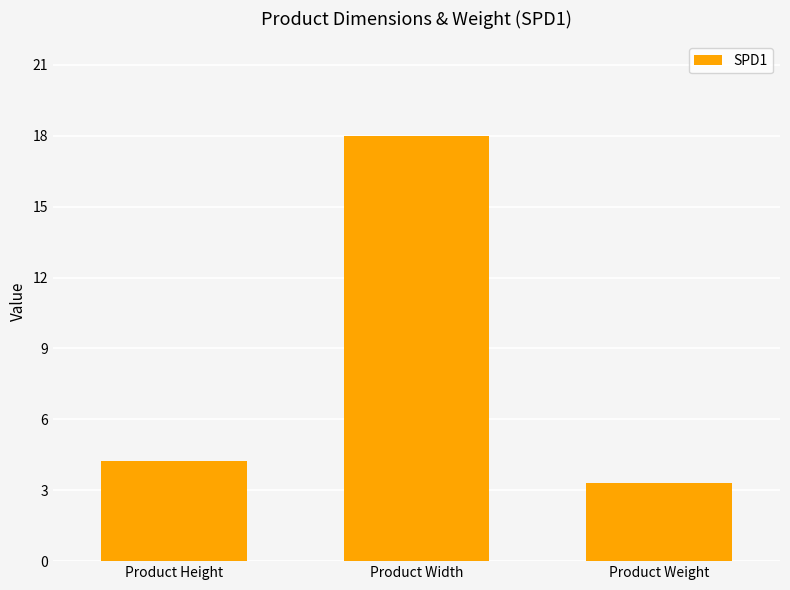

What is the greatest value displayed?

18.0